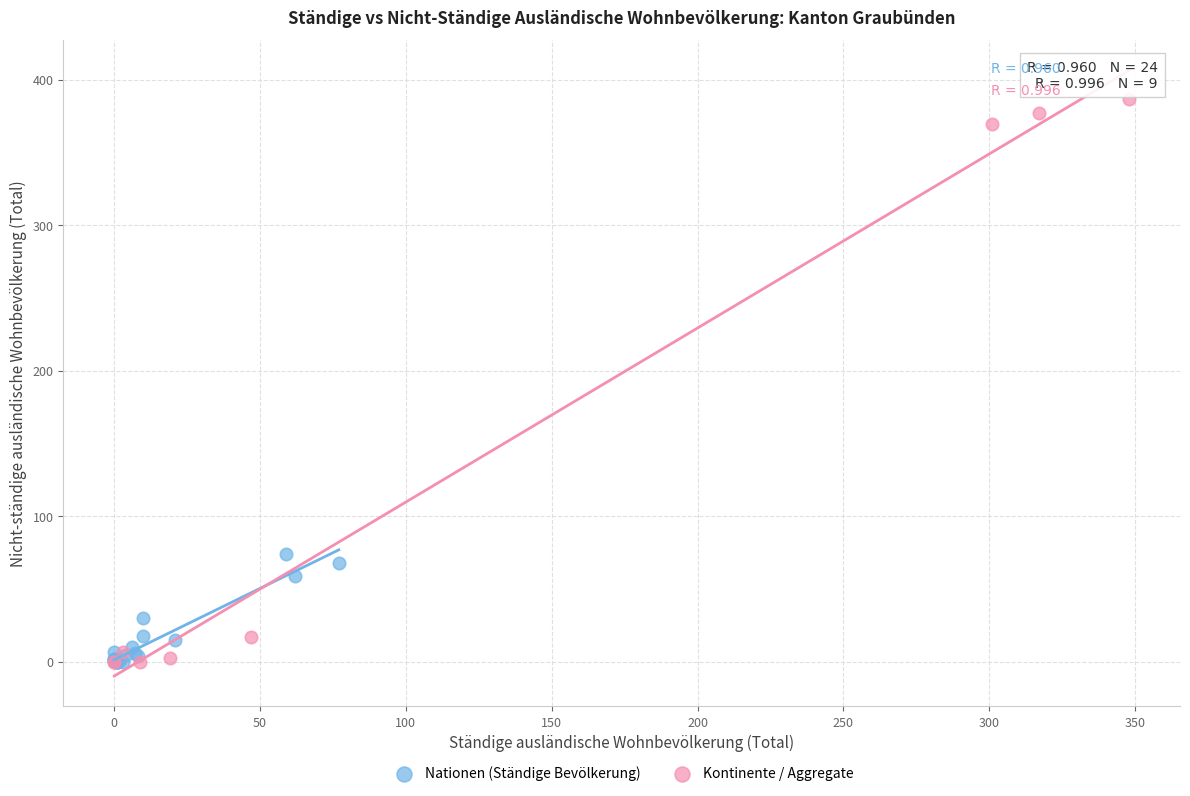

Which series contains the highest Y value?

Kontinente / Aggregate